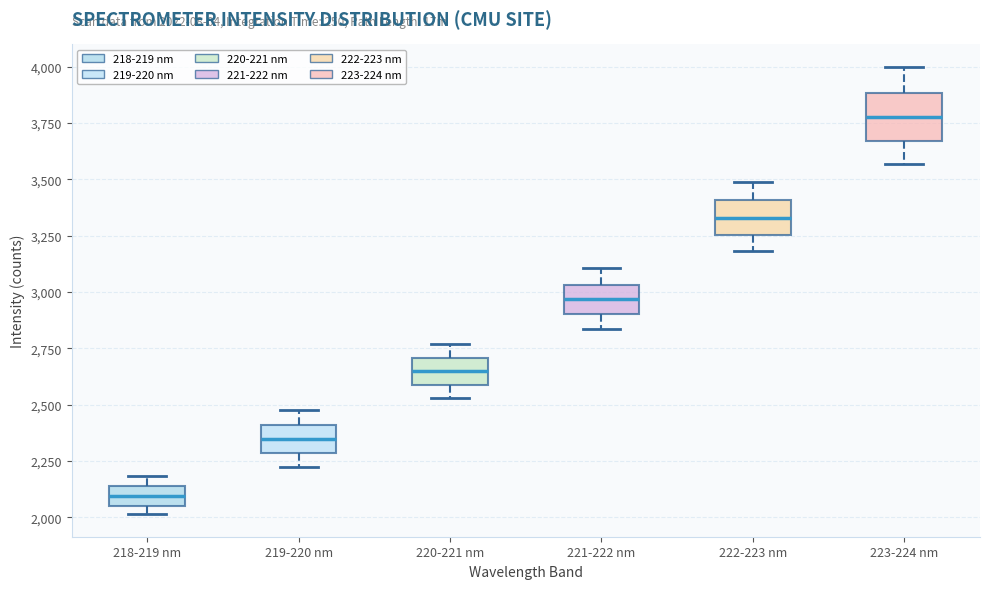

Which box has the highest median line?

223-224 nm